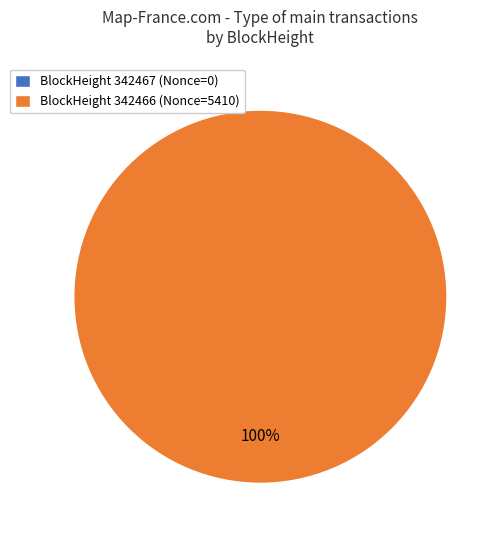

How many segments does this pie chart have?

2